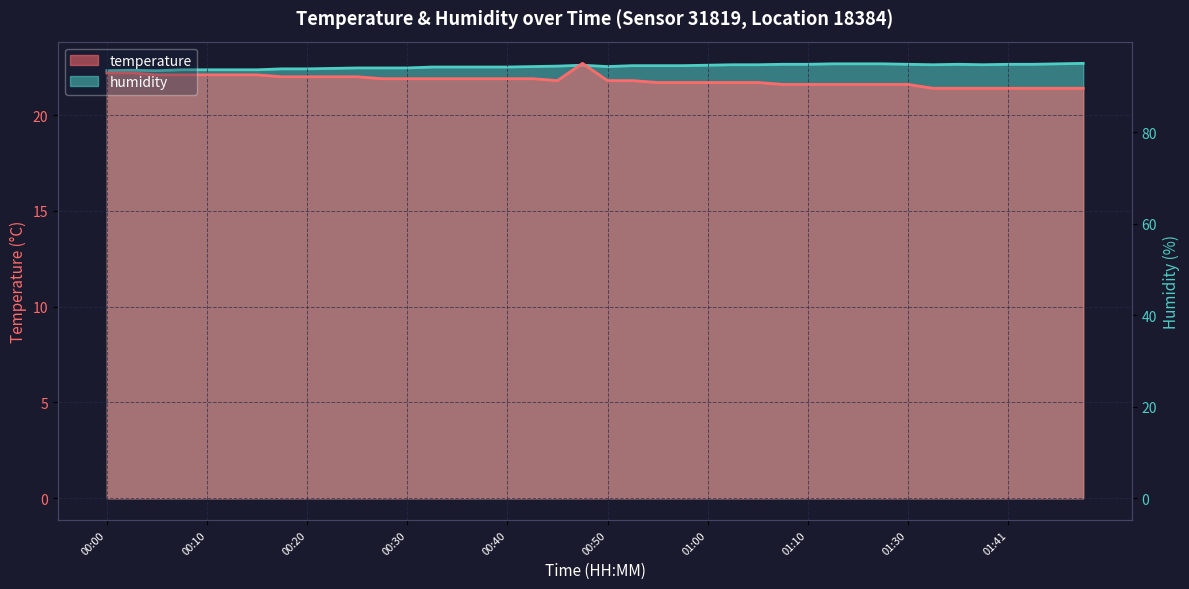

True or false: temperature and humidity intersect in this chart.

False